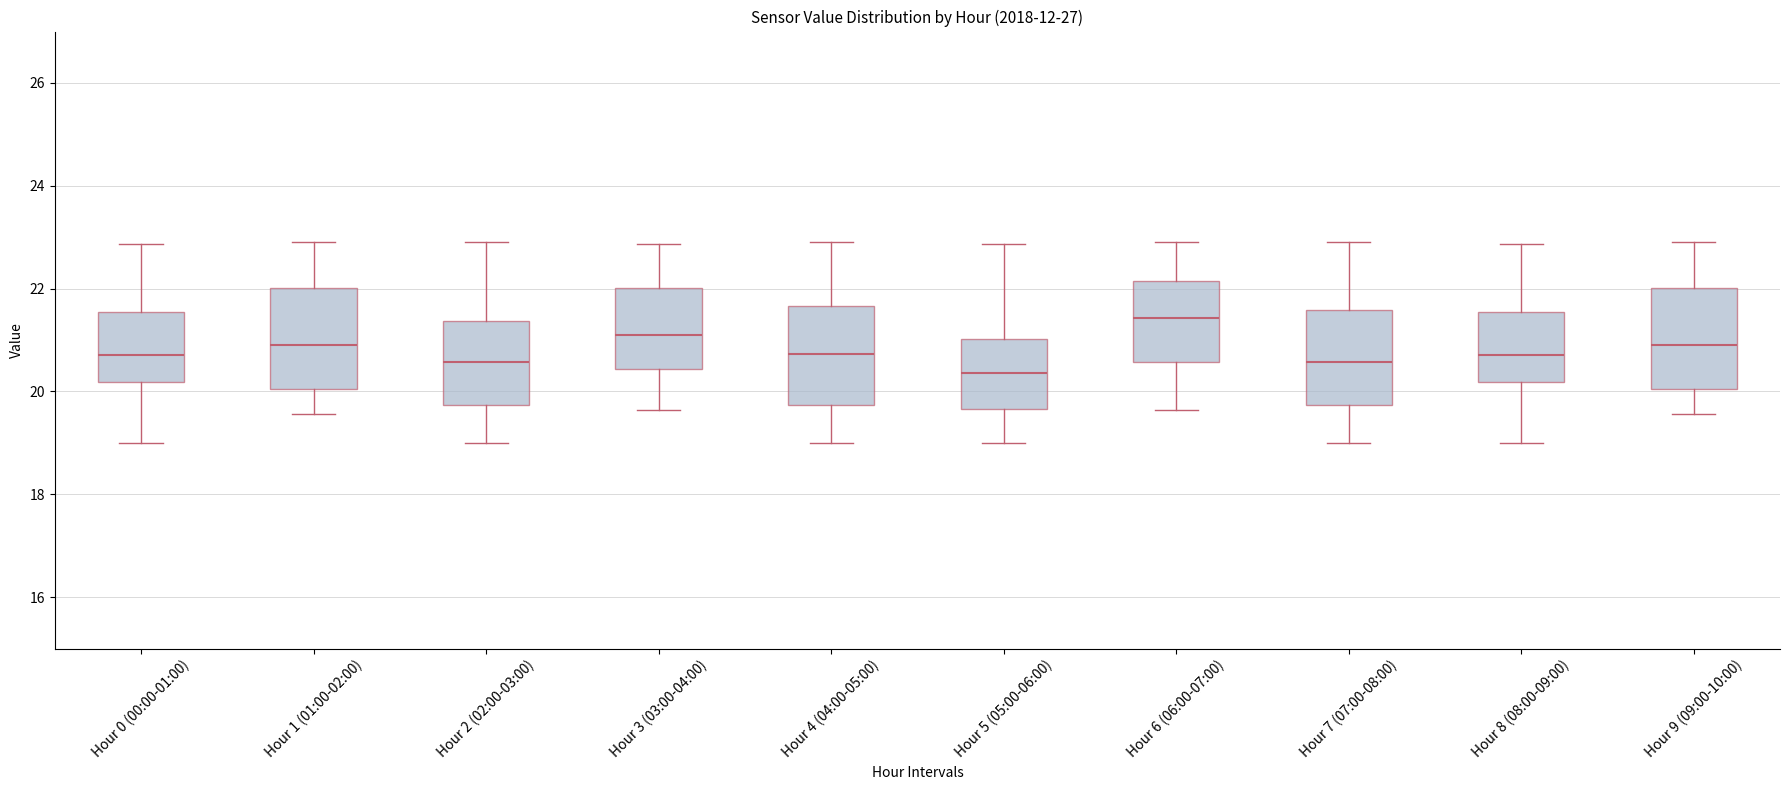

Where does the median line of the box for Hour 8 (08:00-09:00) sit on the y-axis? The values are not printed on the chart, so give them approximately, as read against the axis.

20.8